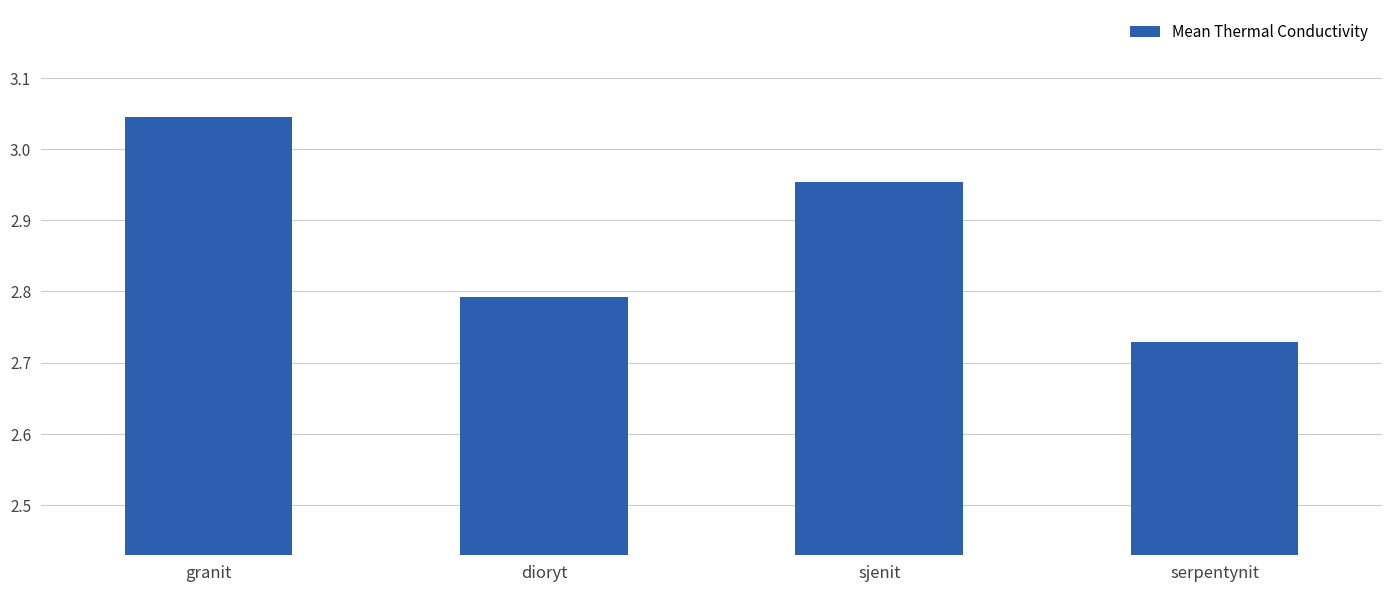

Is it true that the value at granit is 5.1?

False